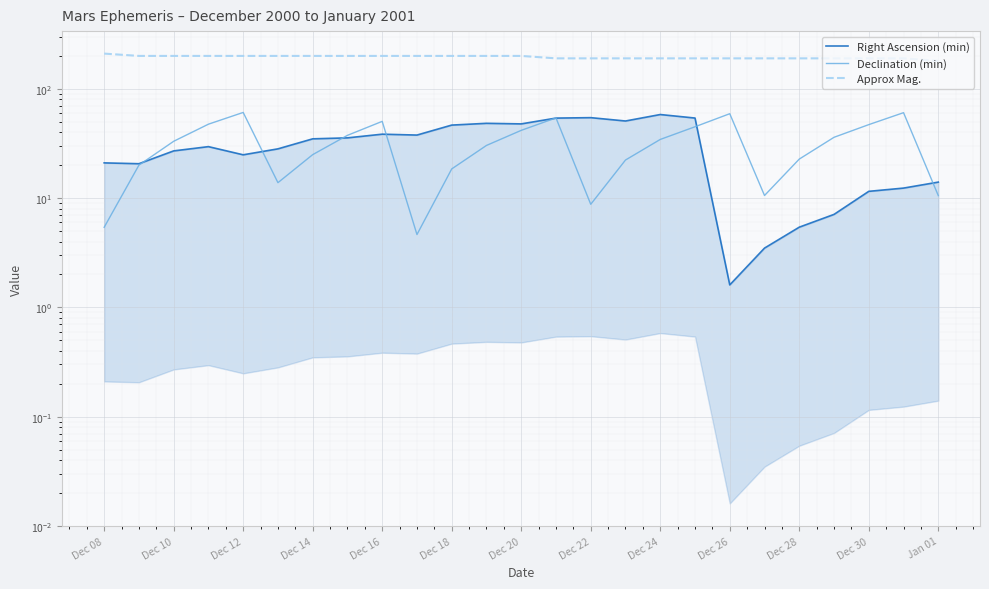

After their last crossing, which series has the higher values: Declination (min) or Right Ascension (min)?

Right Ascension (min)